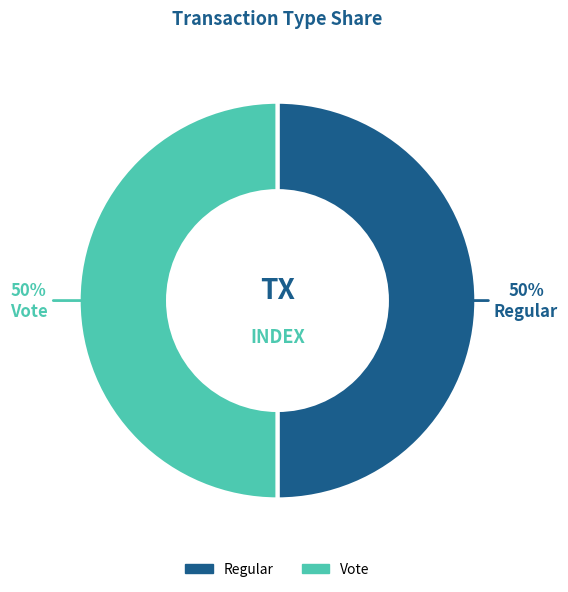

To the nearest percent, what portion does Vote represent?

50%